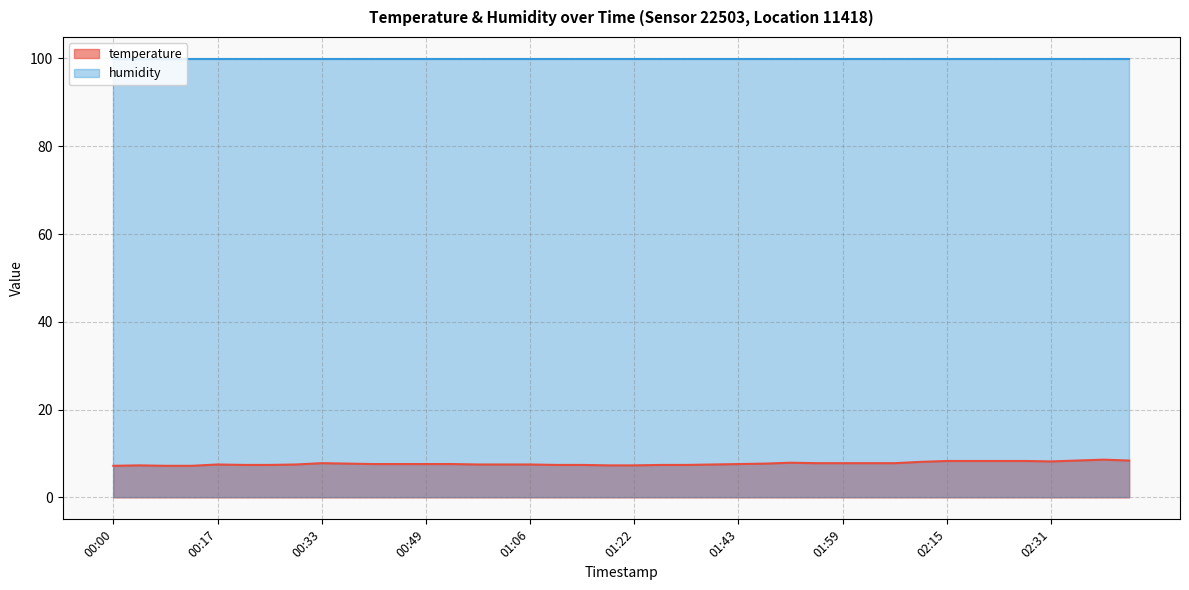

What is the maximum value shown in the chart?

99.9